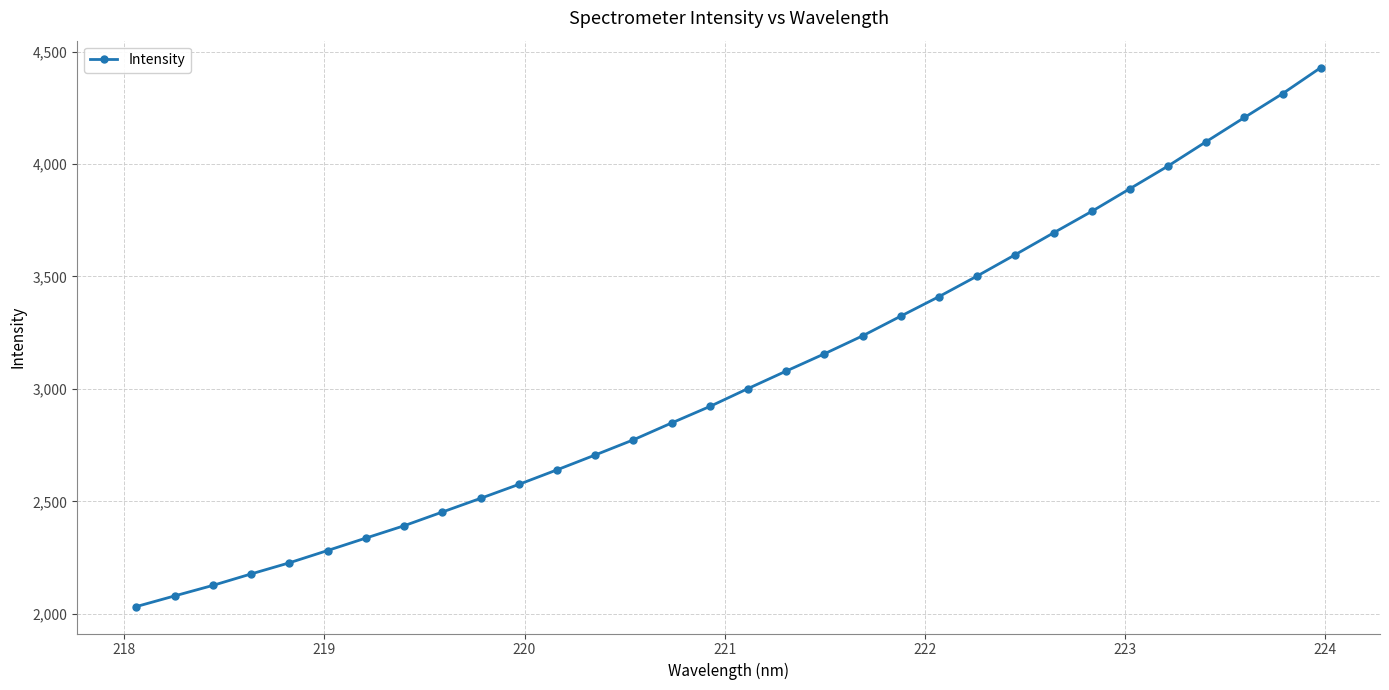

What is the smallest value displayed?

2032.0